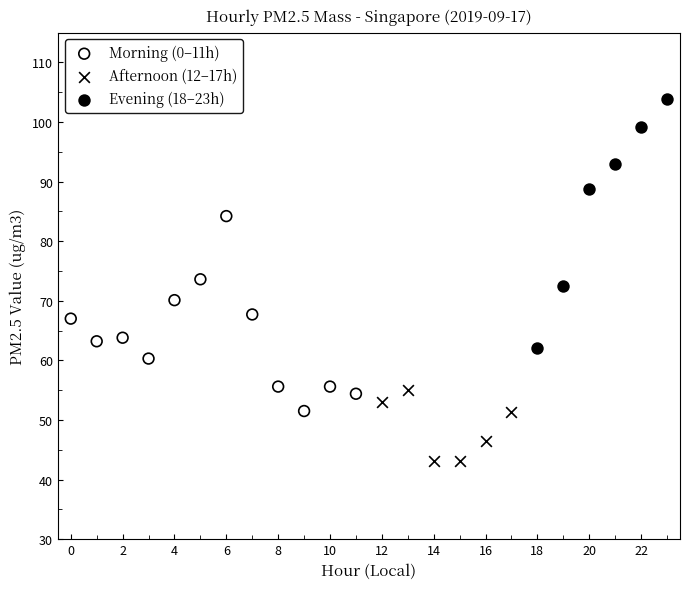

Which series has the largest Y range (max minus min)?

Evening (18–23h)